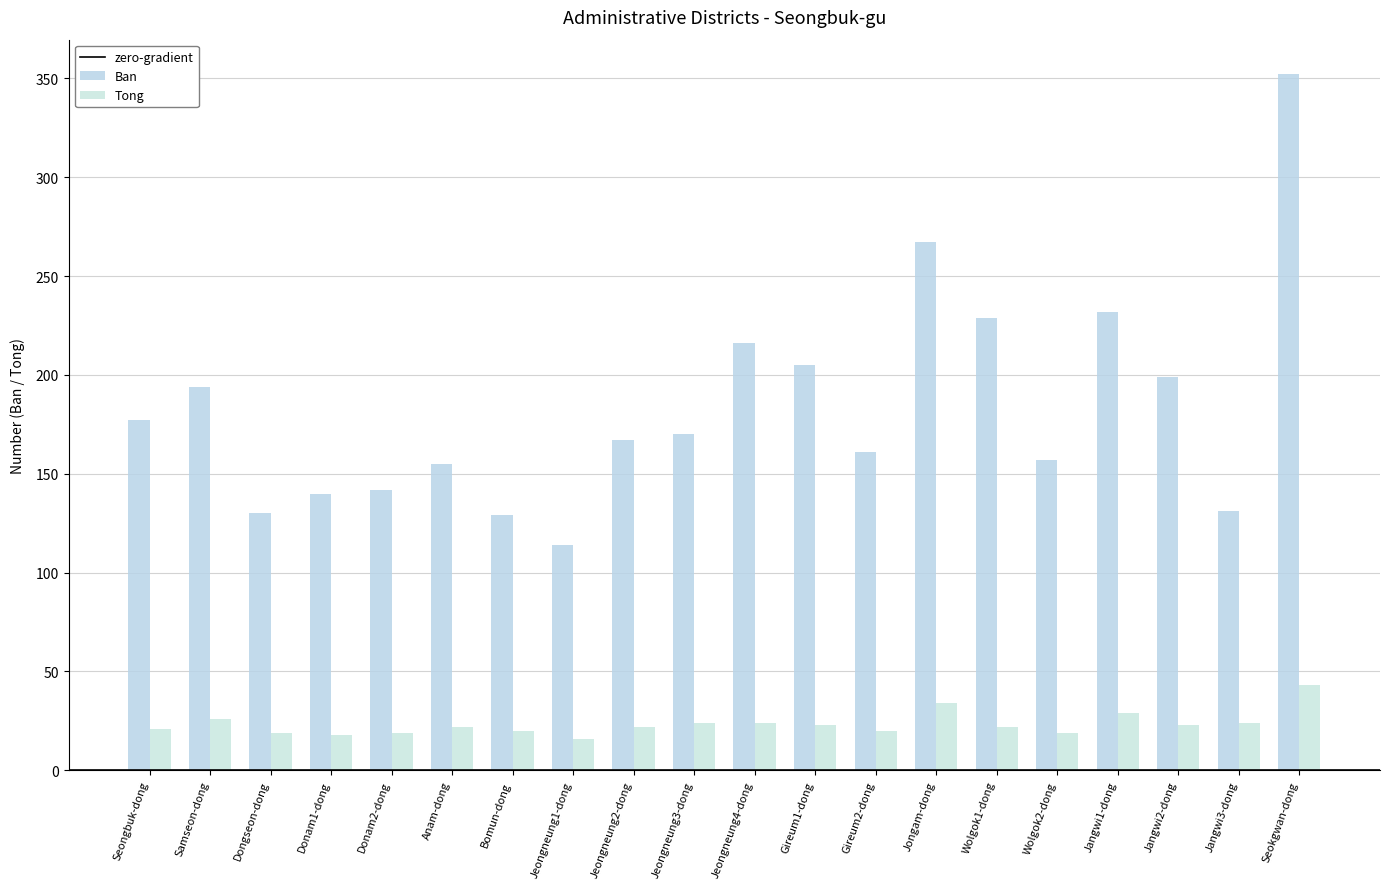

Reading left to right, what are all the values shown in this chart?

Ban: Seongbuk-dong=177	Samseon-dong=194	Dongseon-dong=130	Donam1-dong=140	Donam2-dong=142	Anam-dong=155	Bomun-dong=129	Jeongneung1-dong=114	Jeongneung2-dong=167	Jeongneung3-dong=170	Jeongneung4-dong=216	Gireum1-dong=205	Gireum2-dong=161	Jongam-dong=267	Wolgok1-dong=229	Wolgok2-dong=157	Jangwi1-dong=232	Jangwi2-dong=199	Jangwi3-dong=131	Seokgwan-dong=352
Tong: Seongbuk-dong=21	Samseon-dong=26	Dongseon-dong=19	Donam1-dong=18	Donam2-dong=19	Anam-dong=22	Bomun-dong=20	Jeongneung1-dong=16	Jeongneung2-dong=22	Jeongneung3-dong=24	Jeongneung4-dong=24	Gireum1-dong=23	Gireum2-dong=20	Jongam-dong=34	Wolgok1-dong=22	Wolgok2-dong=19	Jangwi1-dong=29	Jangwi2-dong=23	Jangwi3-dong=24	Seokgwan-dong=43